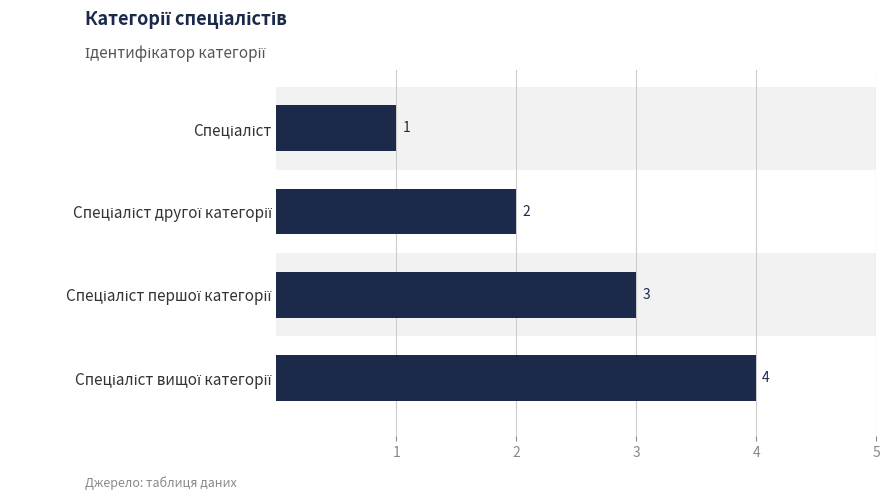

Where is the data nearest to the value 2?

Спеціаліст другої категорії